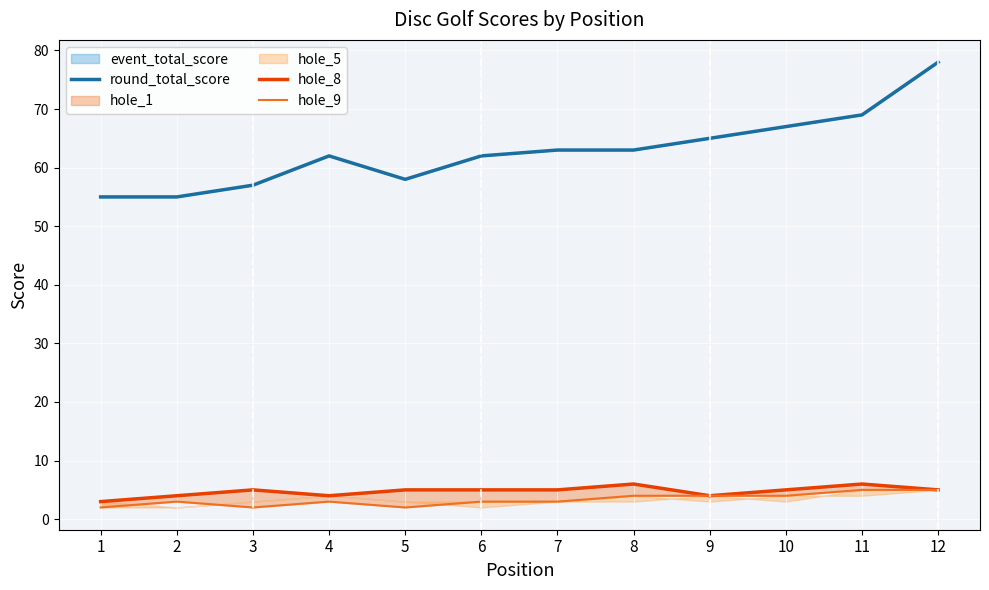

Which series has the largest total across all categories?

round_total_score